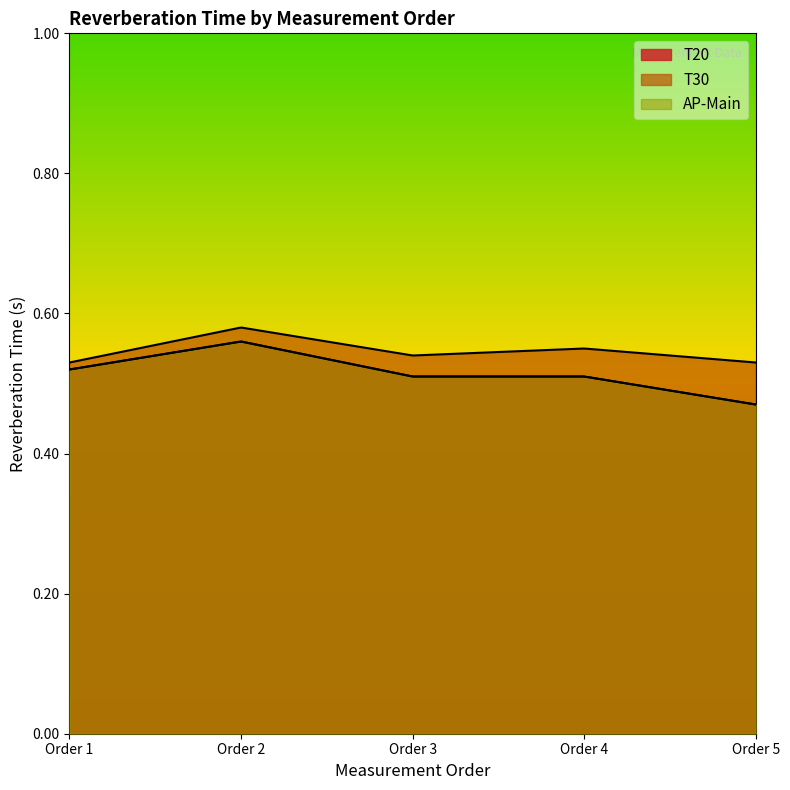

True or false: T30 and T20 cross at least once.

False